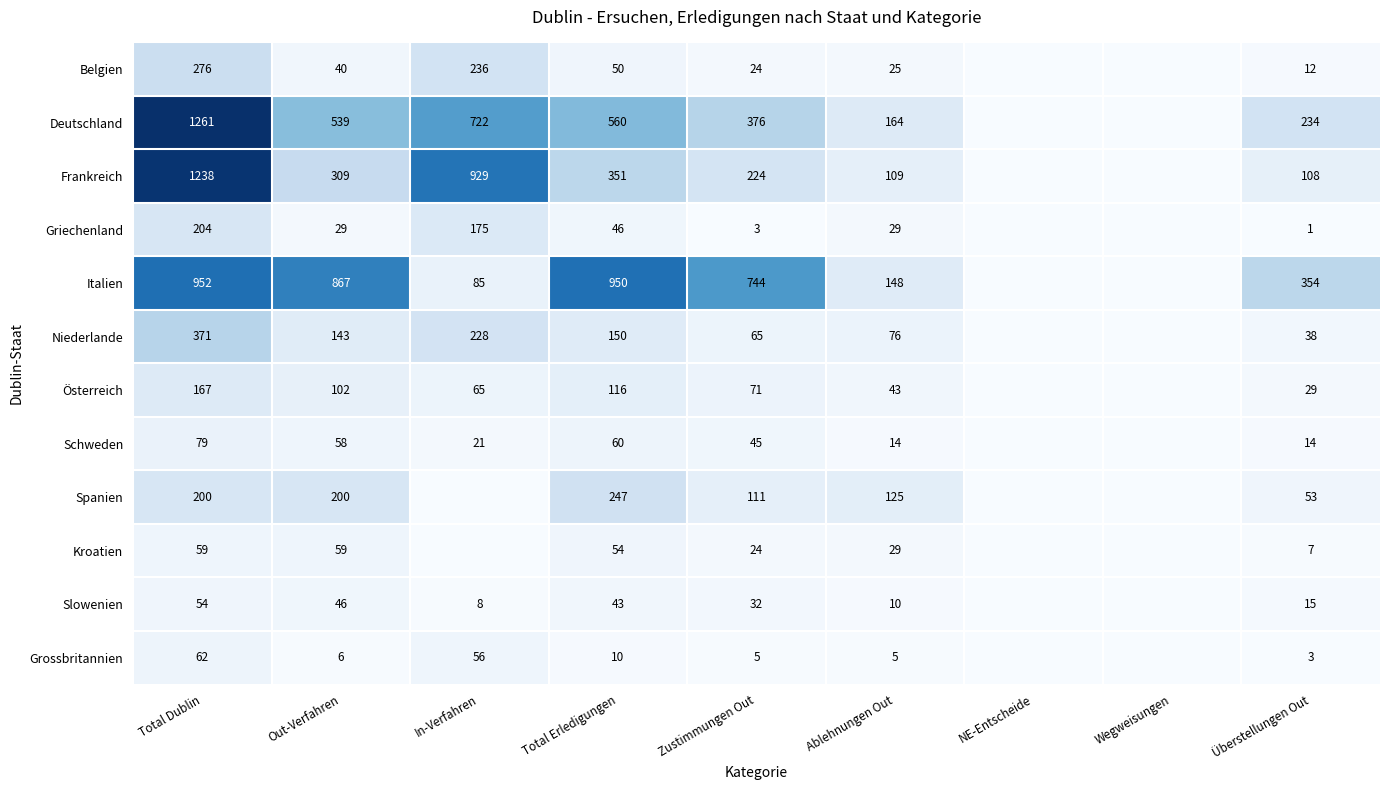

The value of Deutschland at Total Erledigungen is 560. True or false?

True